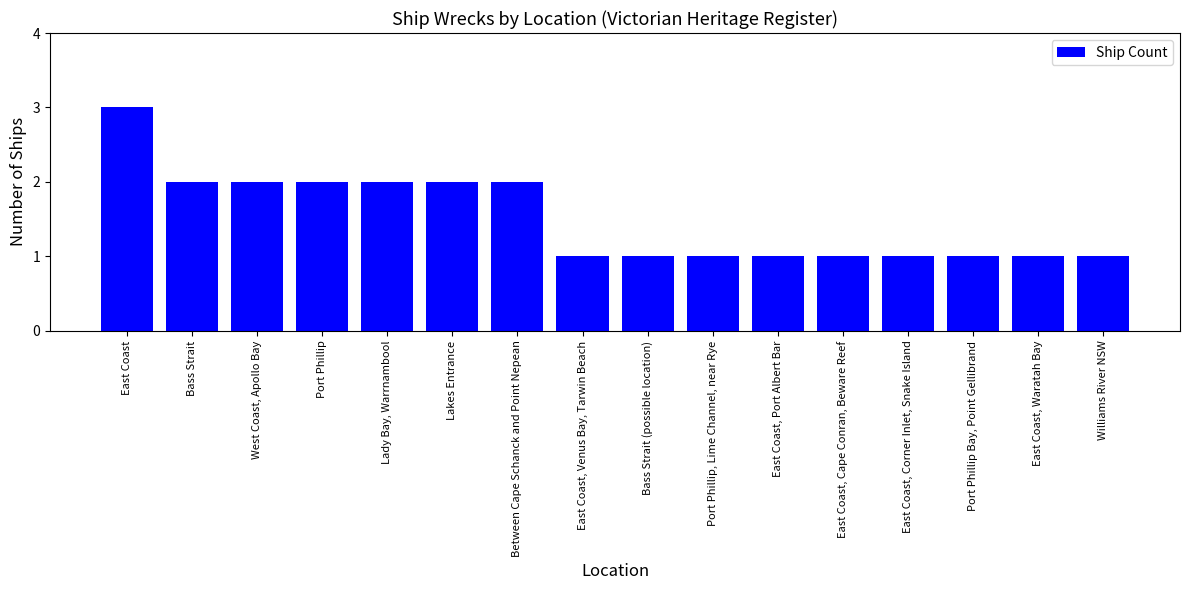

Which label corresponds to the largest value in the chart?

East Coast